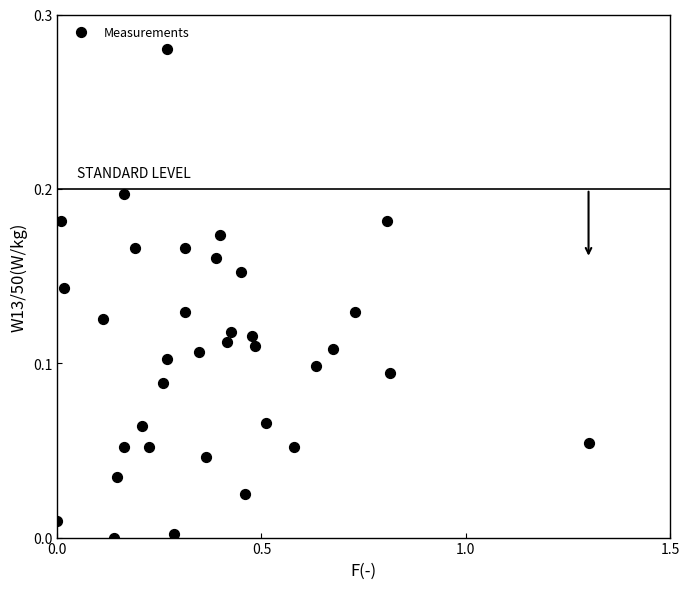

What is the range of X values (max minus min)?

1.3